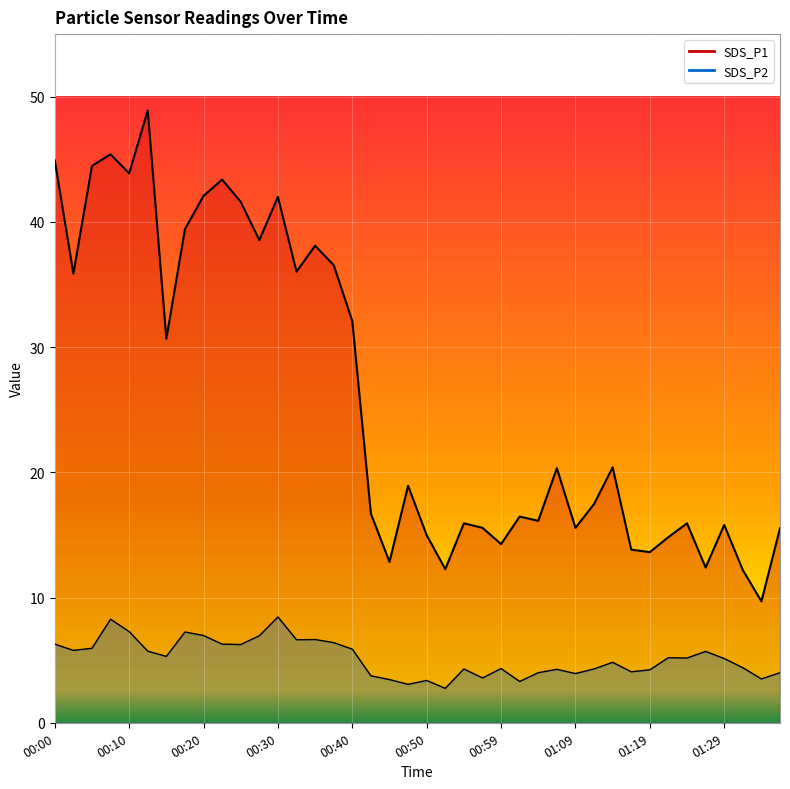

How many series are shown in this chart?

2